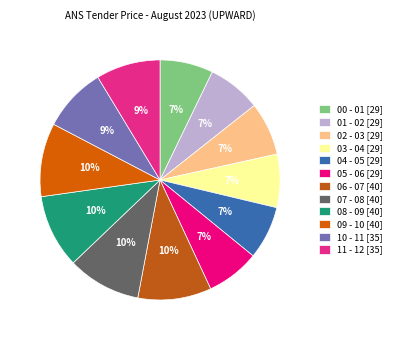

To the nearest percent, what is the difference between the 11 - 12 and 00 - 01 slice percentages?

1%